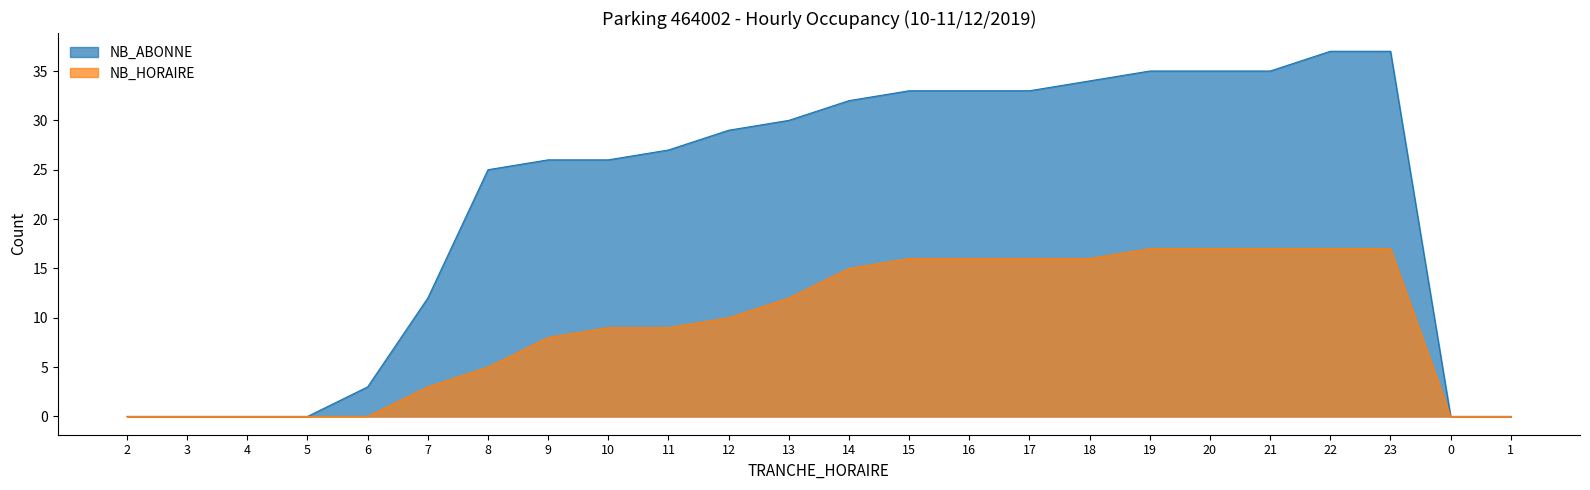

What is the difference between the NB_HORAIRE values at 2 and 23?

17